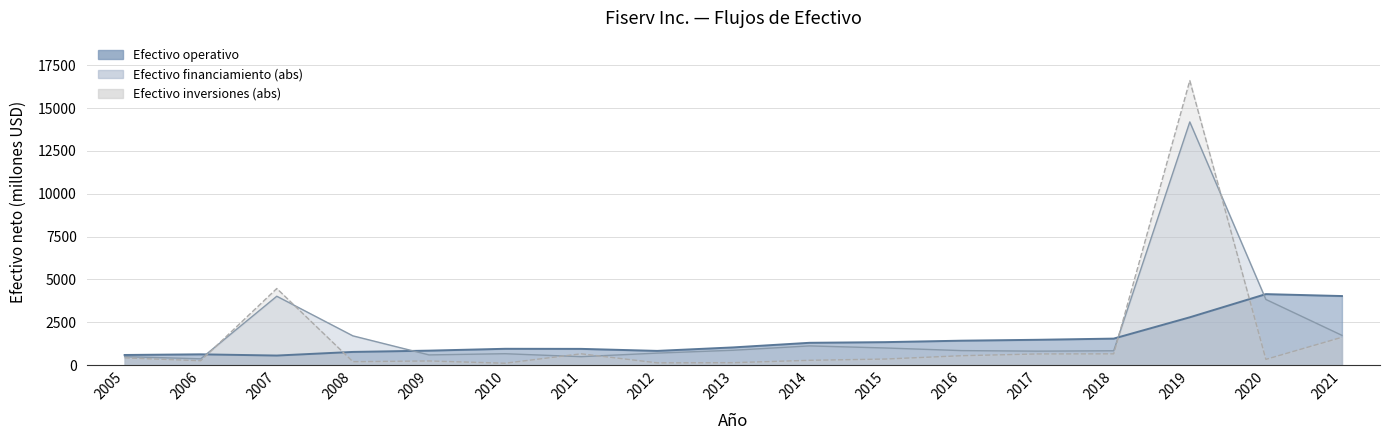

At which category does Efectivo neto proporcionado por las actividades operativas reach its first local valley?

2007